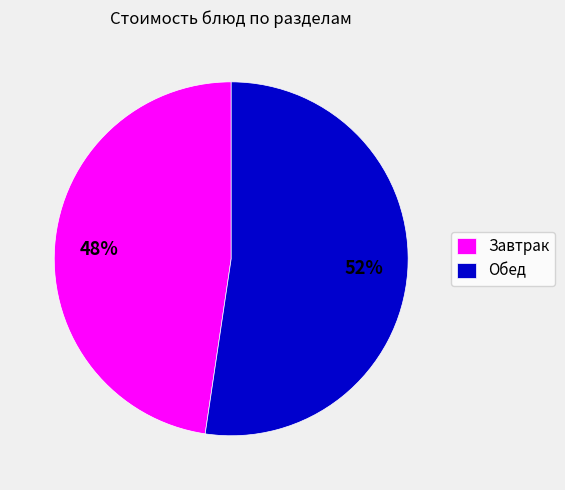

Do Завтрак and Обед together represent more than half of the pie?

Yes